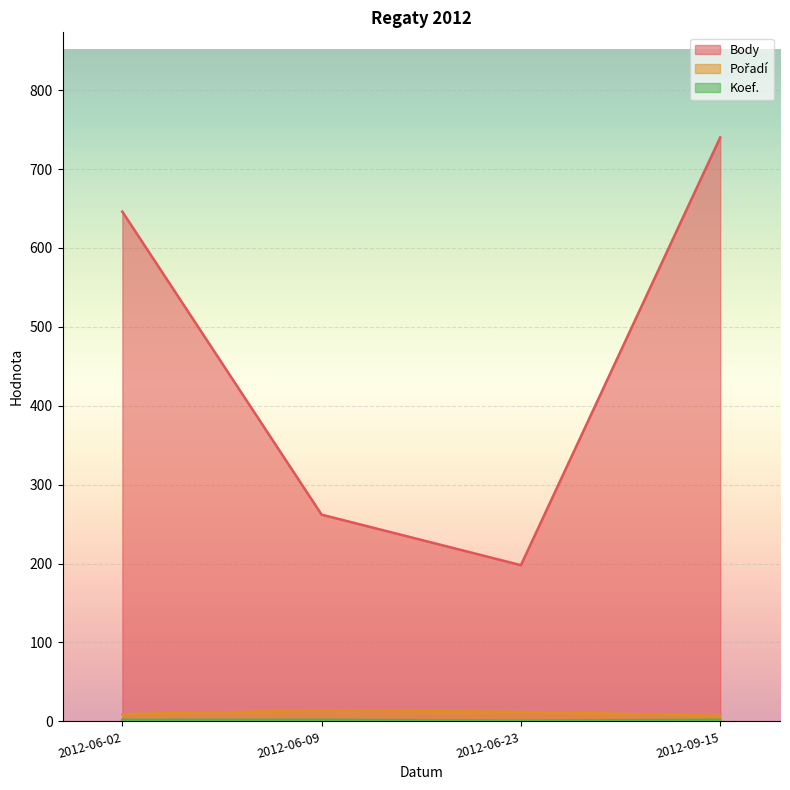

The Body series shows 262 at 2012-06-09. True or false?

True